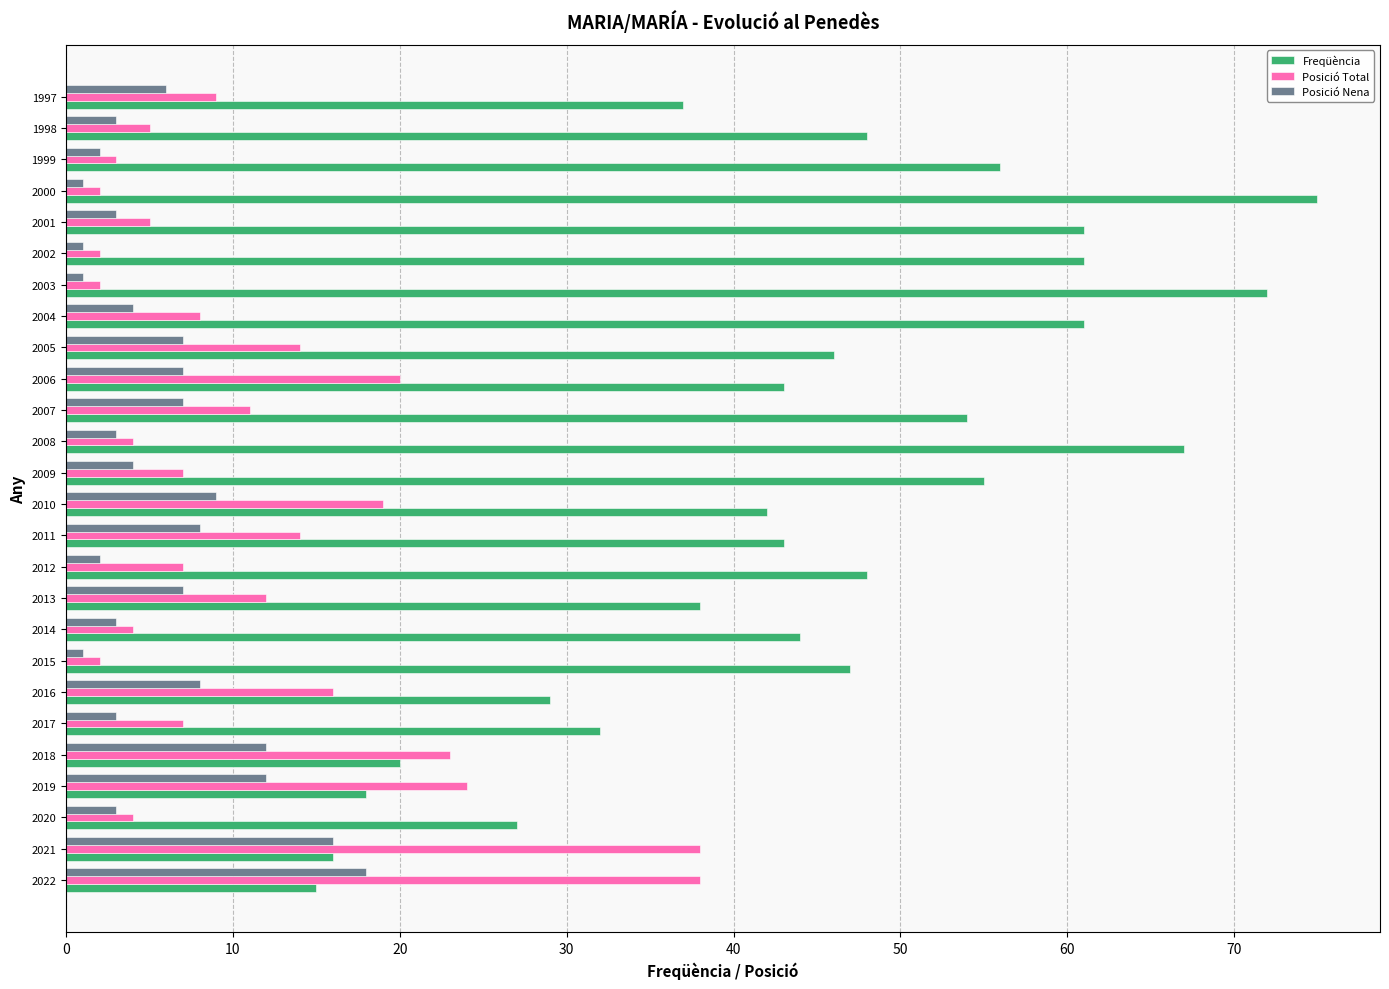

Which series has the largest total across all categories?

Freqüència